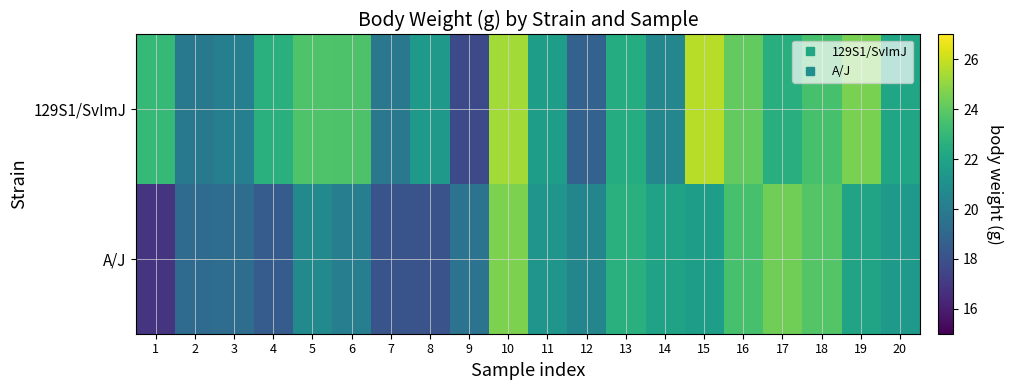

Which series has the largest total across all categories?

129S1/SvImJ